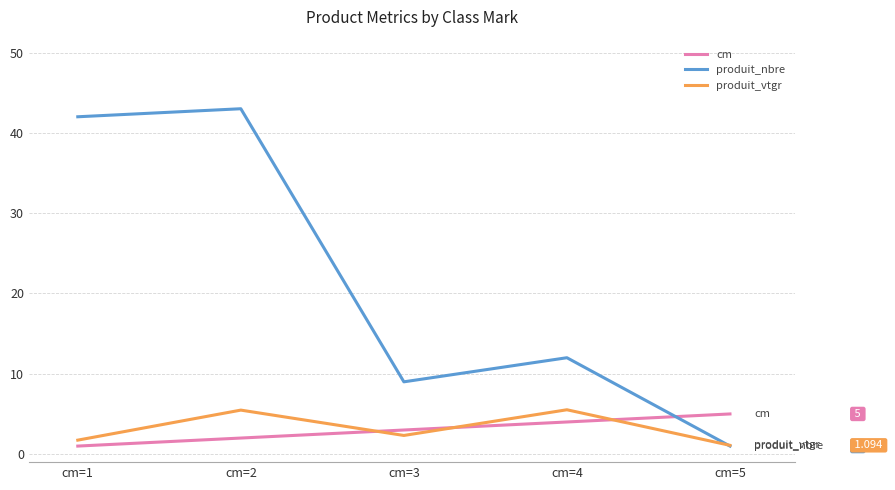

How many lines are shown in the chart?

3